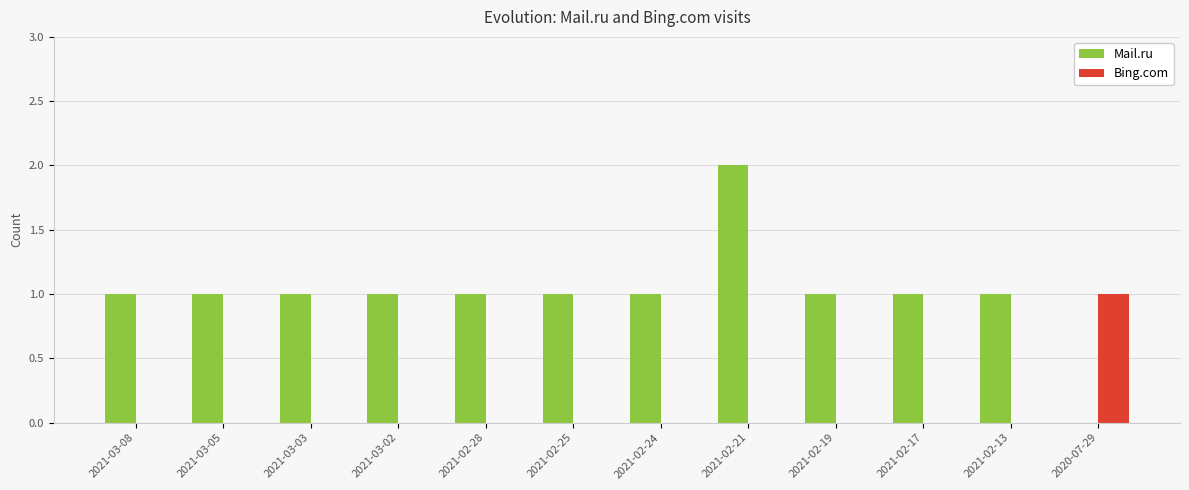

What is the sum of all Mail.ru values?

12